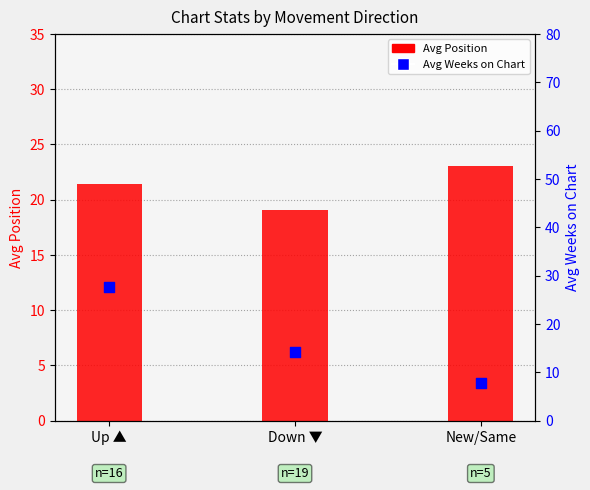

Which series contains the lowest Y value?

Avg Weeks on Chart